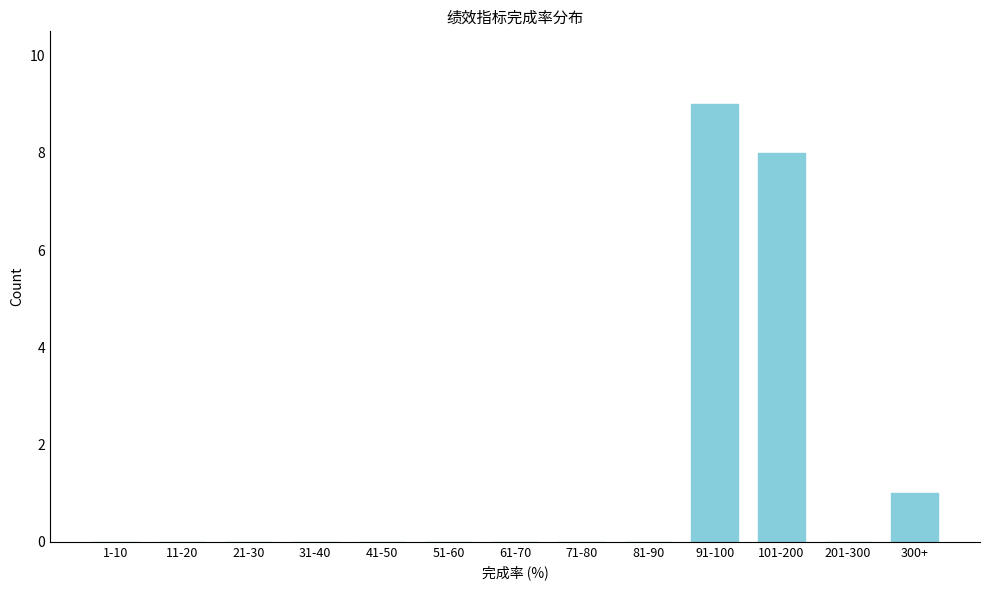

Reading left to right, list all the values displayed in this chart.

1-10=0	11-20=0	21-30=0	31-40=0	41-50=0	51-60=0	61-70=0	71-80=0	81-90=0	91-100=9	101-200=8	201-300=0	300+=1